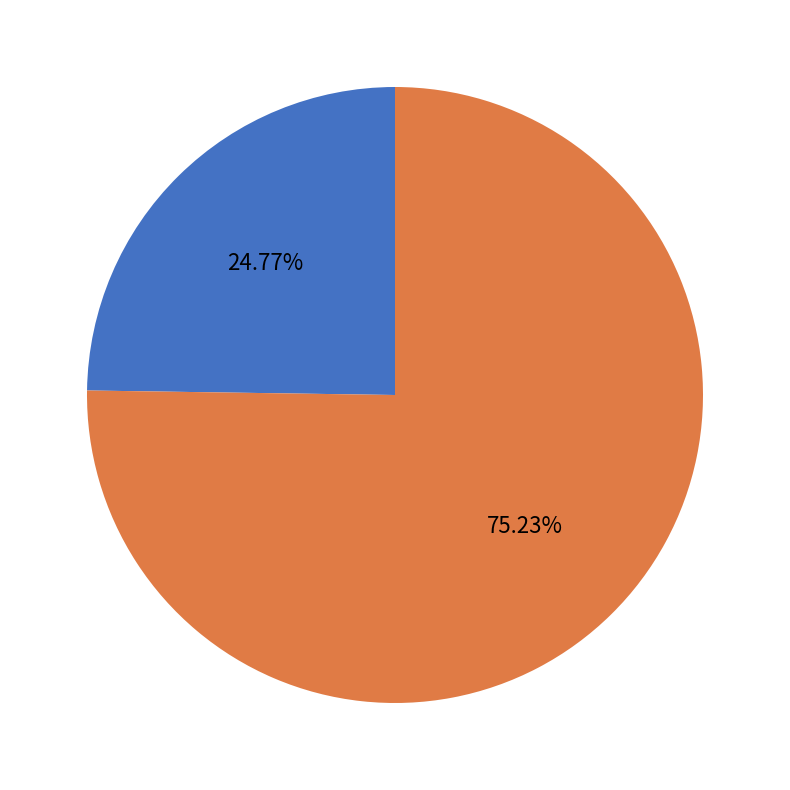

Does any single category account for the majority?

Yes